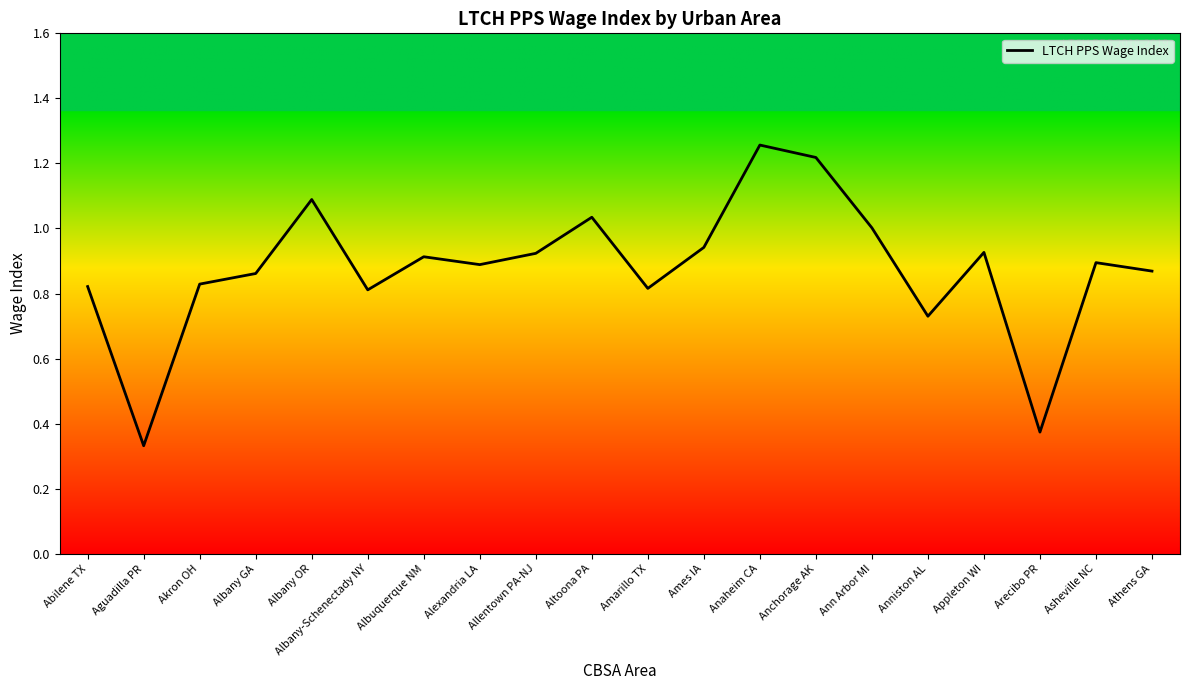

What is the difference between the values at Akron OH and Arecibo PR?

0.5